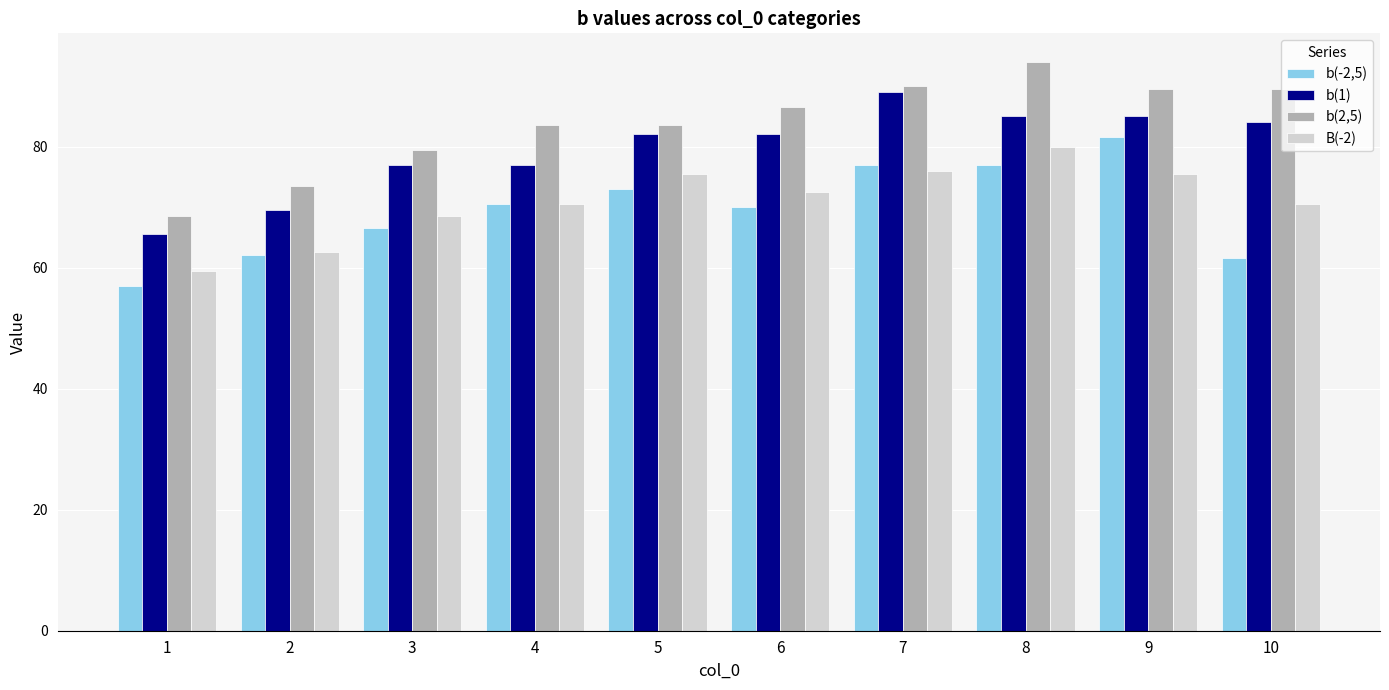

What is the approximate value of B(-2) at 6?

72.5